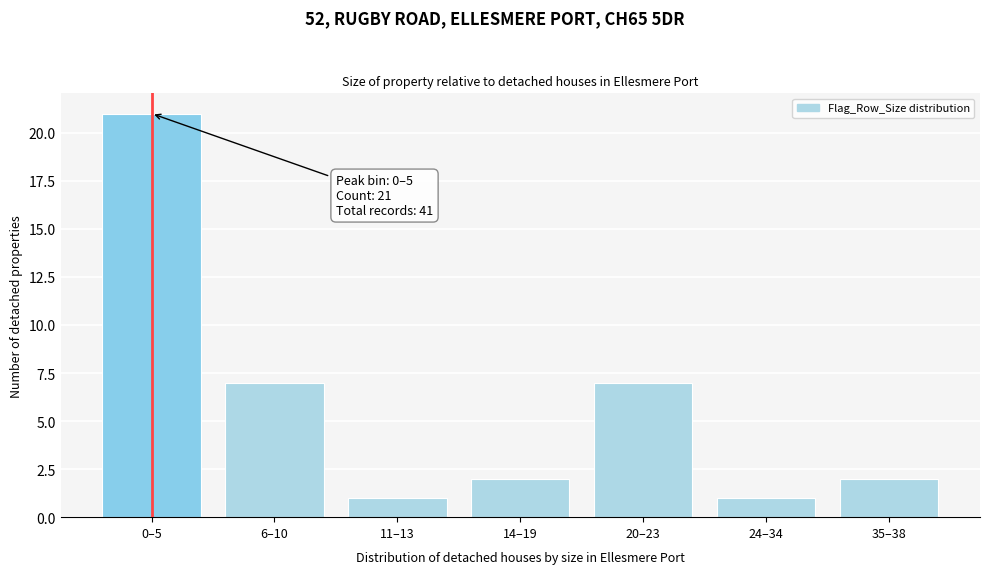

Reading left to right, transcribe all the data shown in this chart.

0–5=21	6–10=7	11–13=1	14–19=2	20–23=7	24–34=1	35–38=2